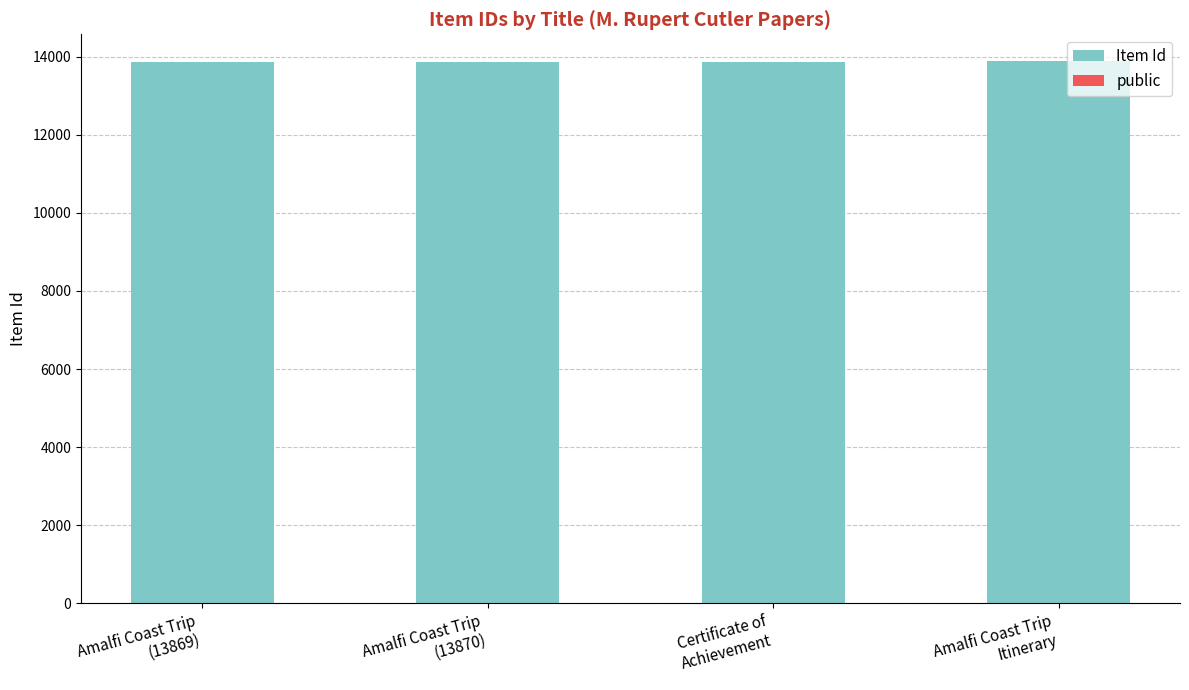

What is the maximum value for Item Id?

13875